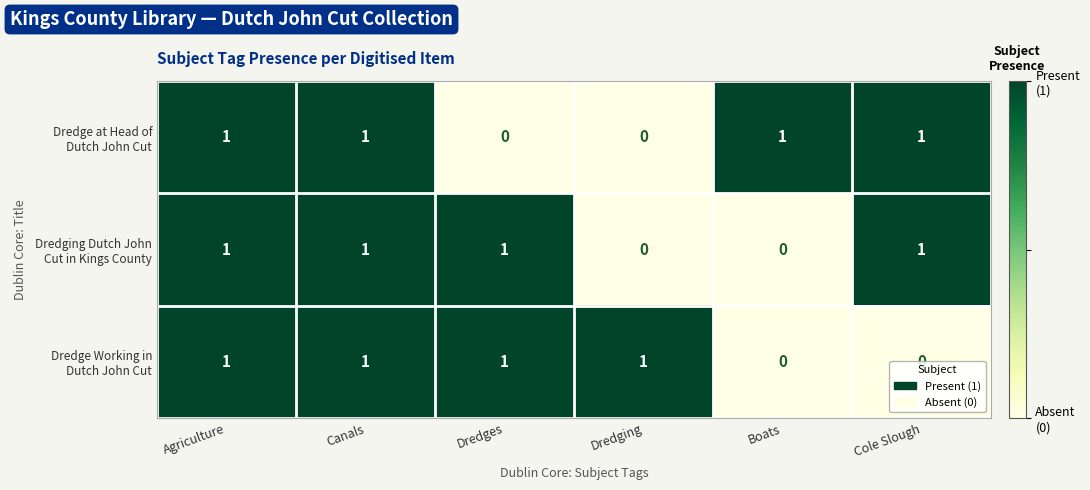

At how many categories does at least one series exceed 0?

6